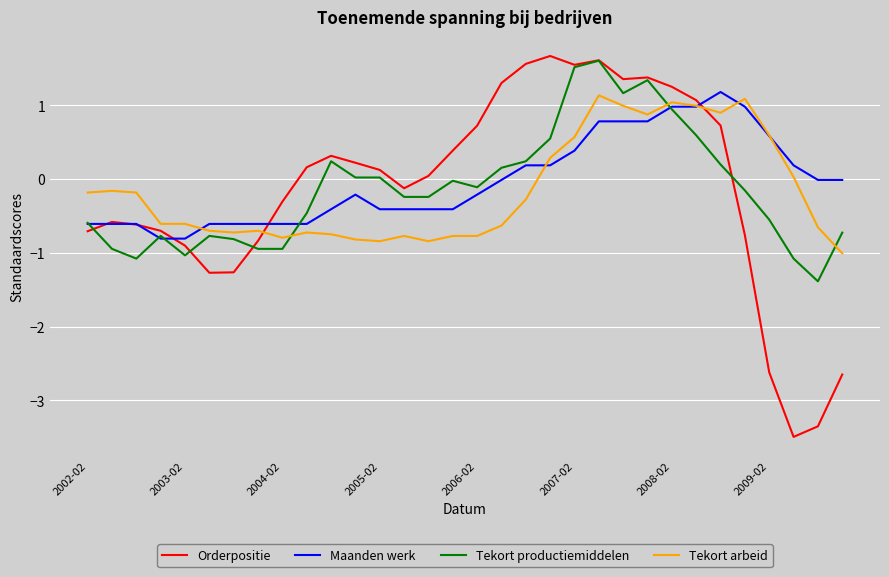

Which series has the largest range (max minus min)?

Orderpositie